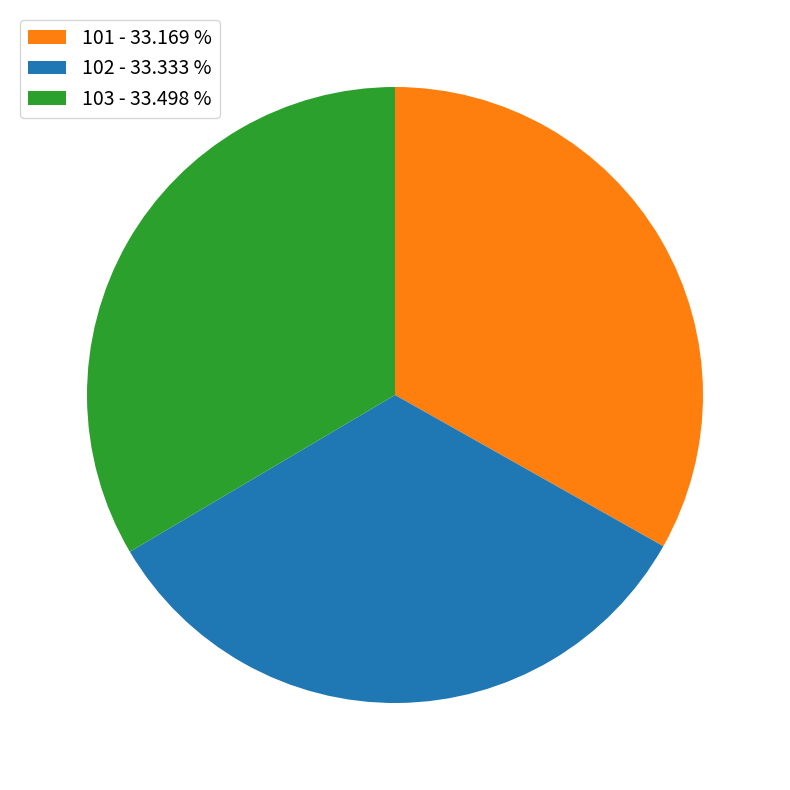

Combined, do 102 - 33.333 % and 101 - 33.169 % account for over 50%?

Yes